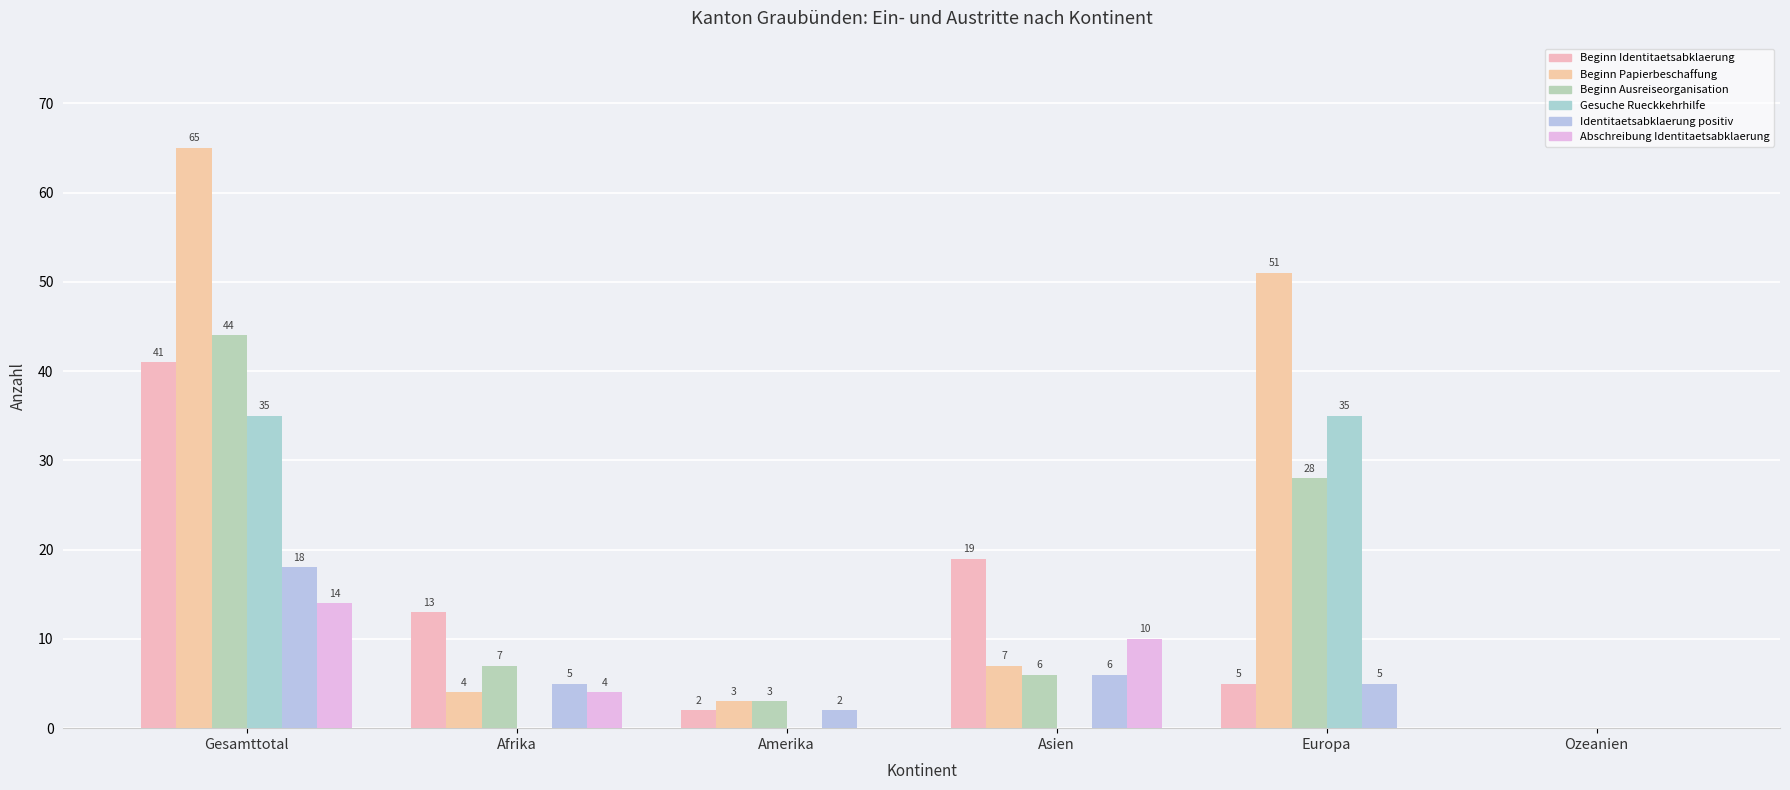

Reading left to right, extract all data points from this chart.

Beginn Identitaetsabklaerung: 41	13	2	19	5	0
Beginn Papierbeschaffung: 65	4	3	7	51	0
Beginn Ausreiseorganisation: 44	7	3	6	28	0
Gesuche Rueckkehrhilfe: 35	0	0	0	35	0
Identitaetsabklaerung positiv: 18	5	2	6	5	0
Abschreibung Identitaetsabklaerung: 14	4	0	10	0	0